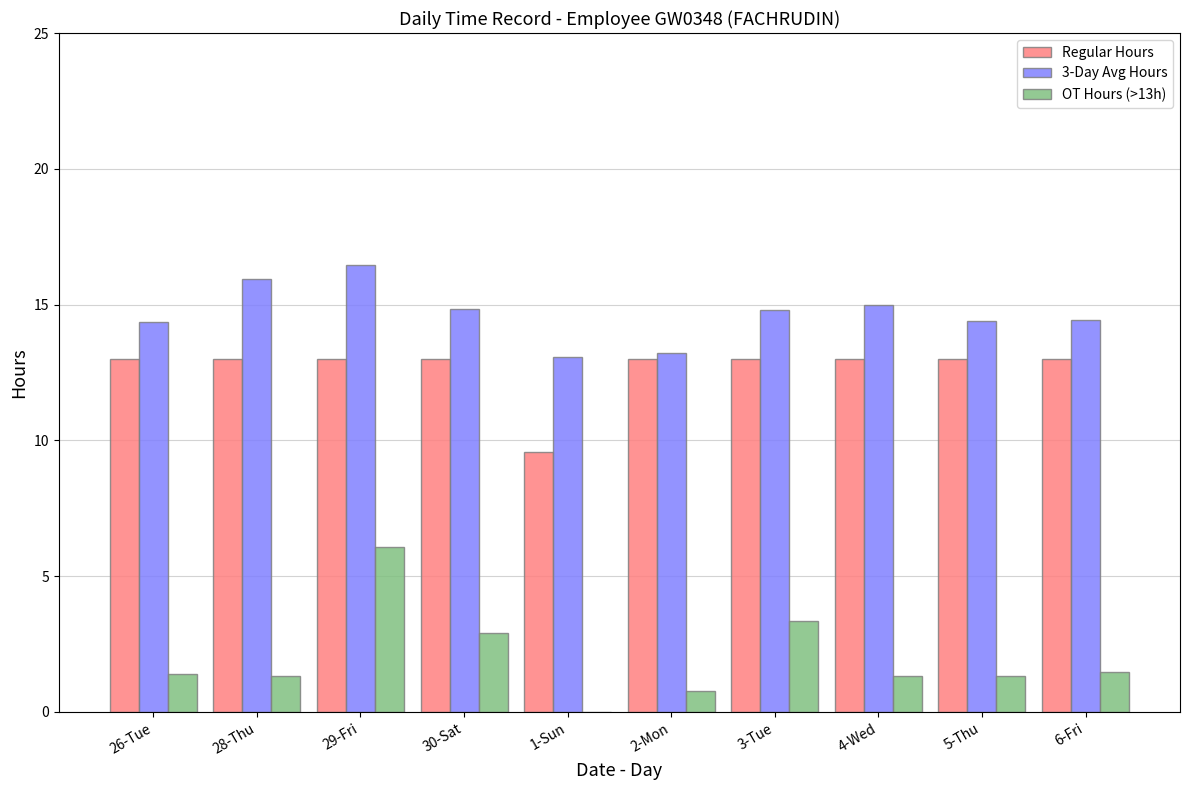

Where is Regular Hours nearest to the value 11?

1-Sun